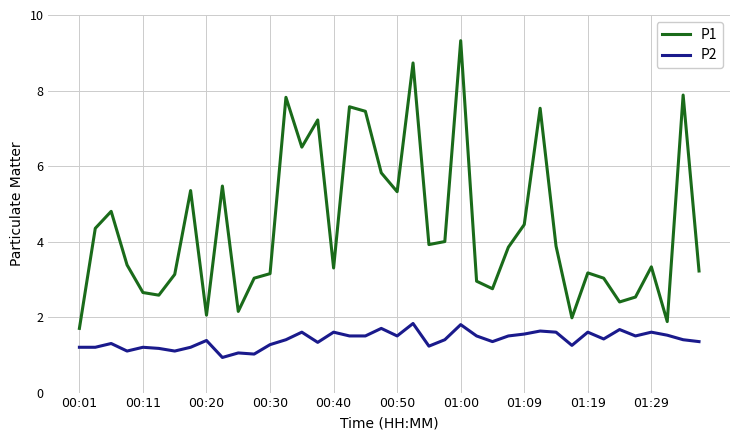

Which series has the largest range (max minus min)?

P1